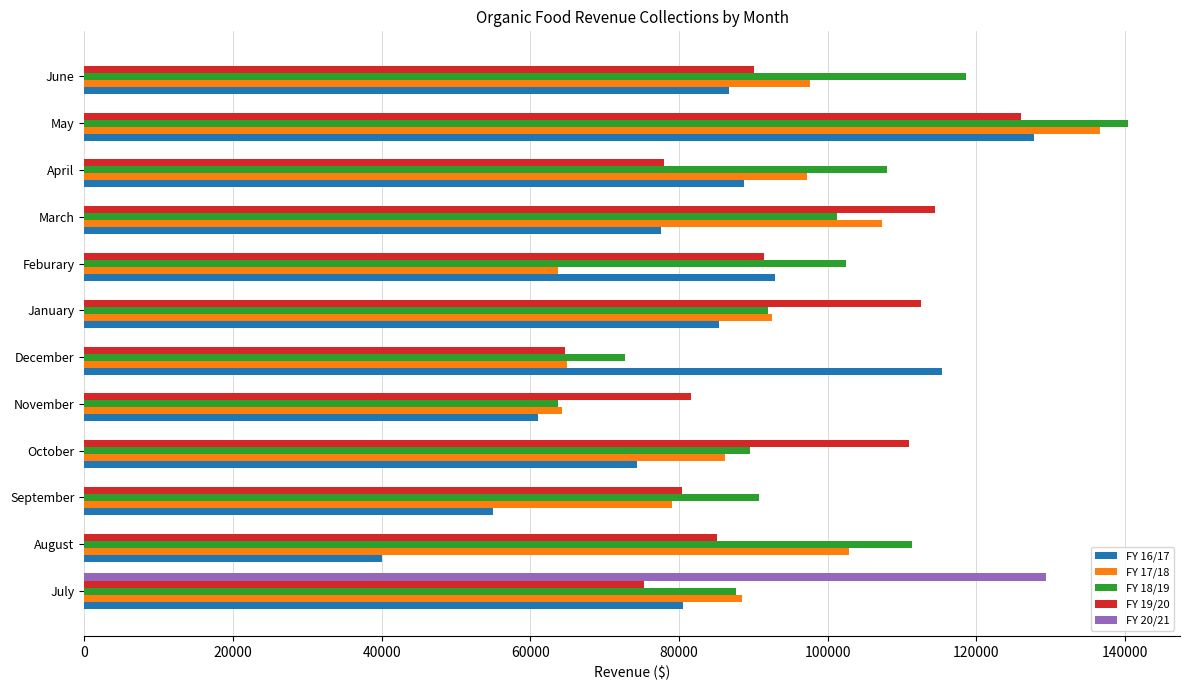

Which category has the highest value across all series?

May